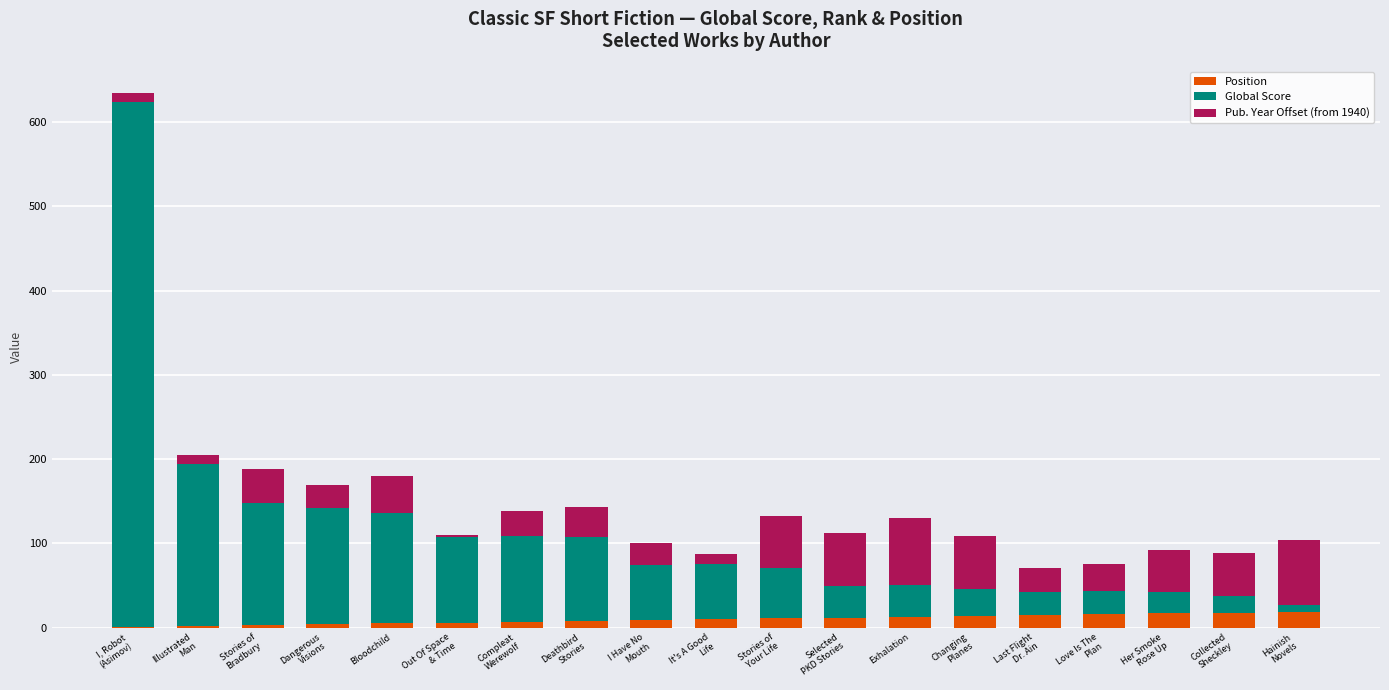

What is the maximum value for Position?

19